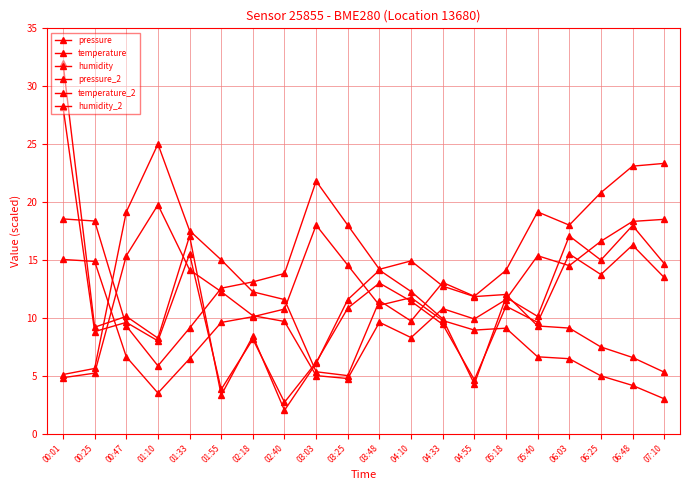

What is the difference between the humidity_2 values at 07:10 and 04:10?

10.2